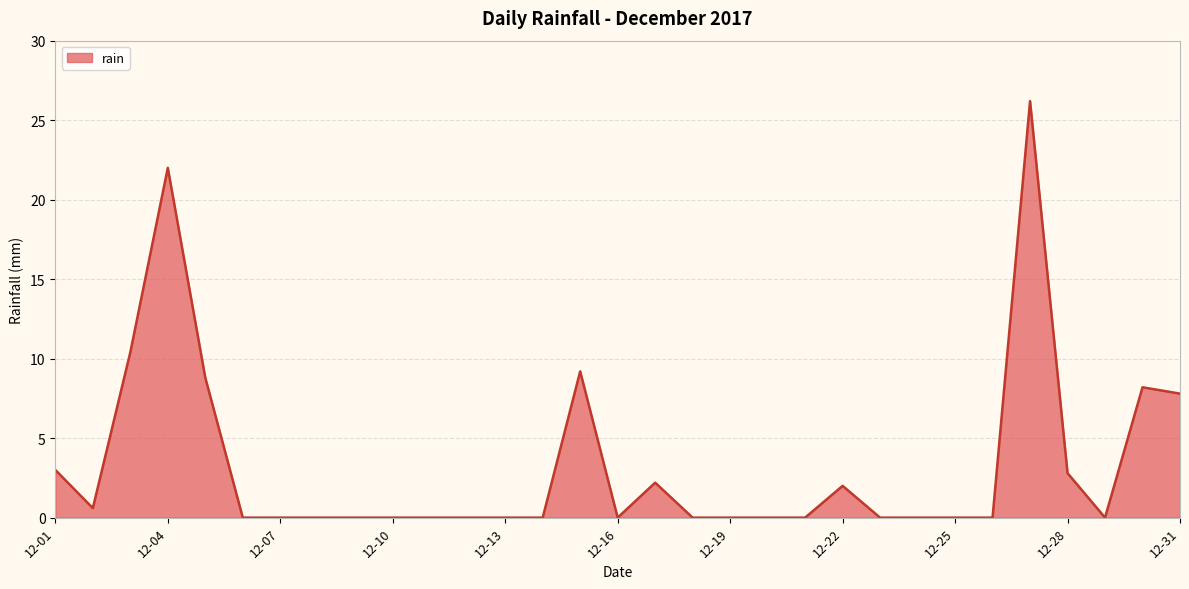

What is the maximum value shown in the chart?

26.2